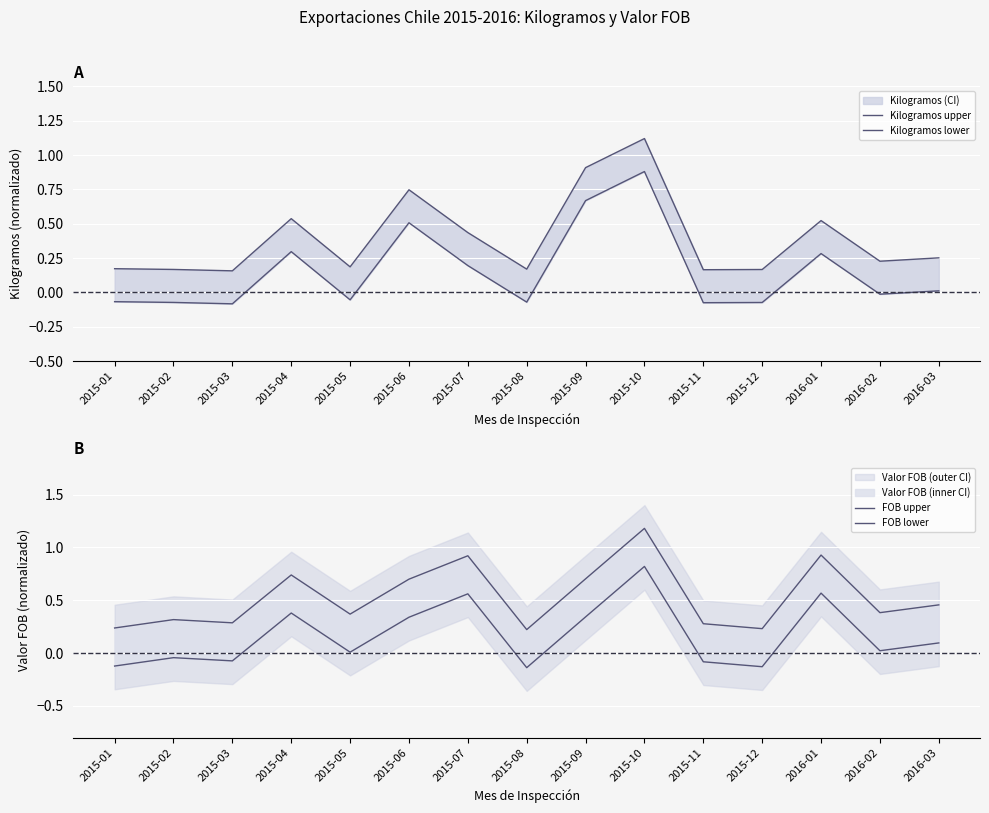

After their last crossing, which series has the higher values: FOB lower or Kilogramos upper?

Kilogramos upper